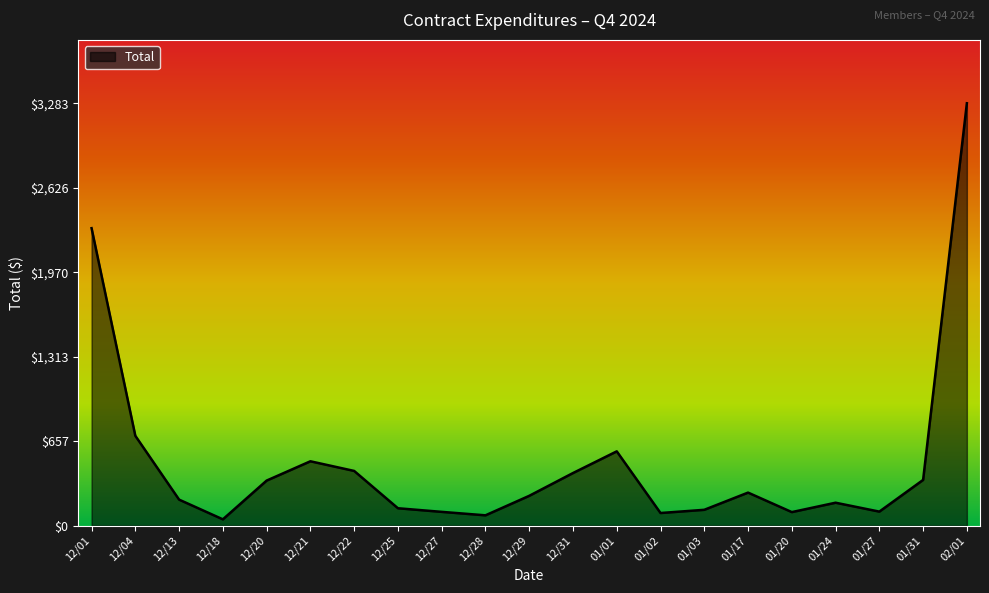

What is the average value?

503.9